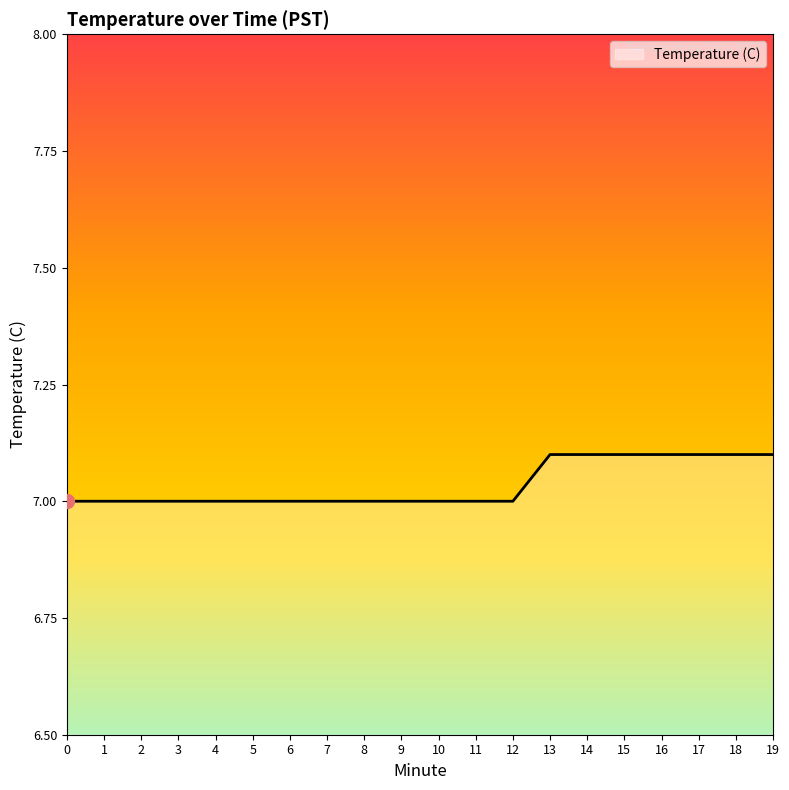

True or false: the data shows 7.1 at 19.

True